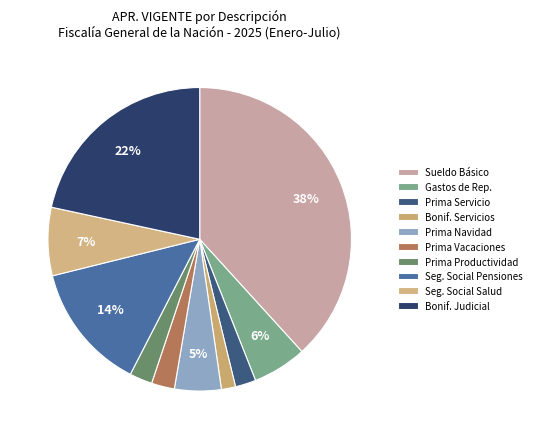

How many slices are in this pie chart?

10